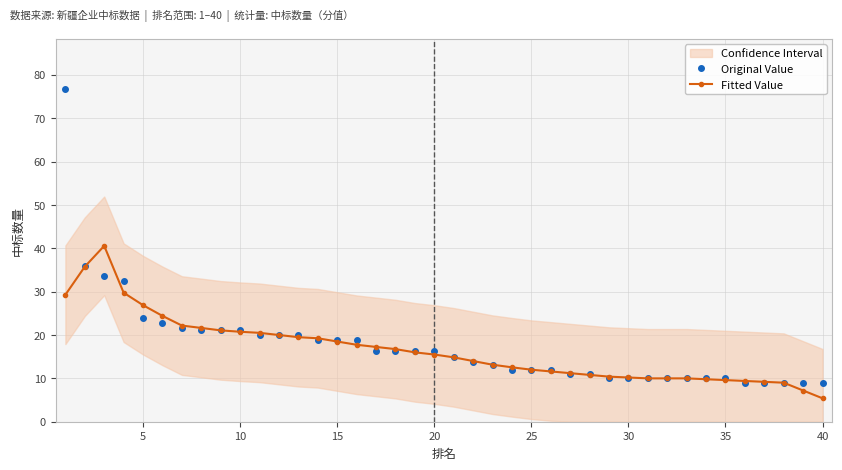

How many lines are shown in the chart?

2